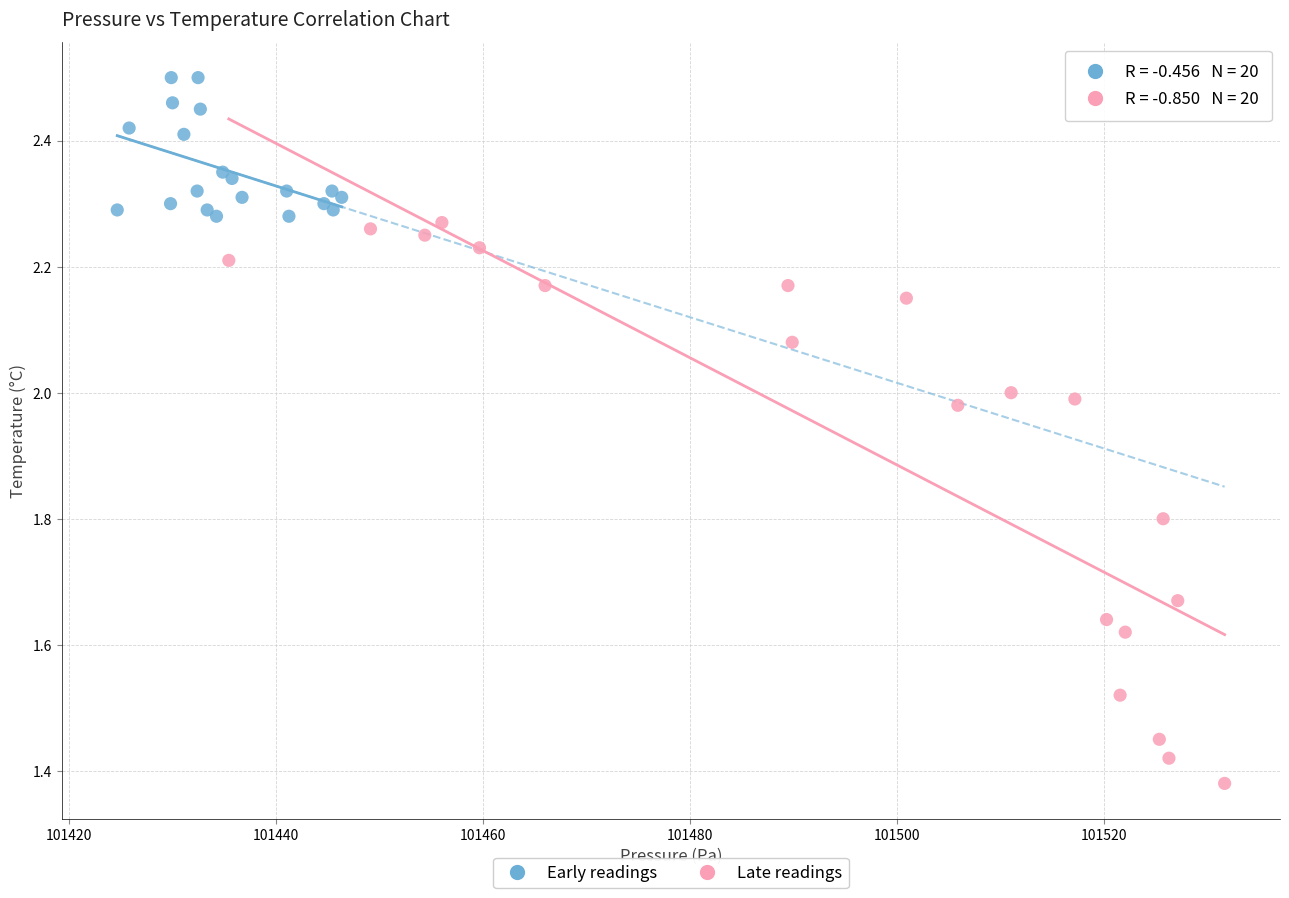

Which series contains the highest Y value?

Early readings